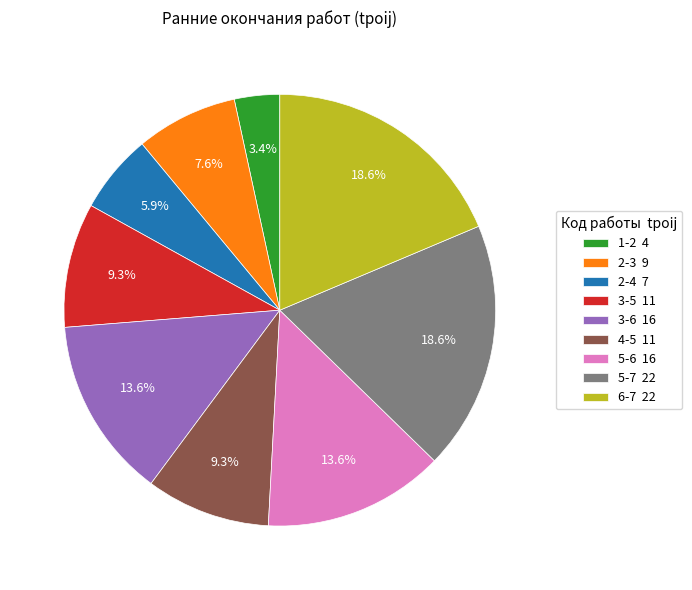

True or false: 3-6 accounts for 1% of the total.

False